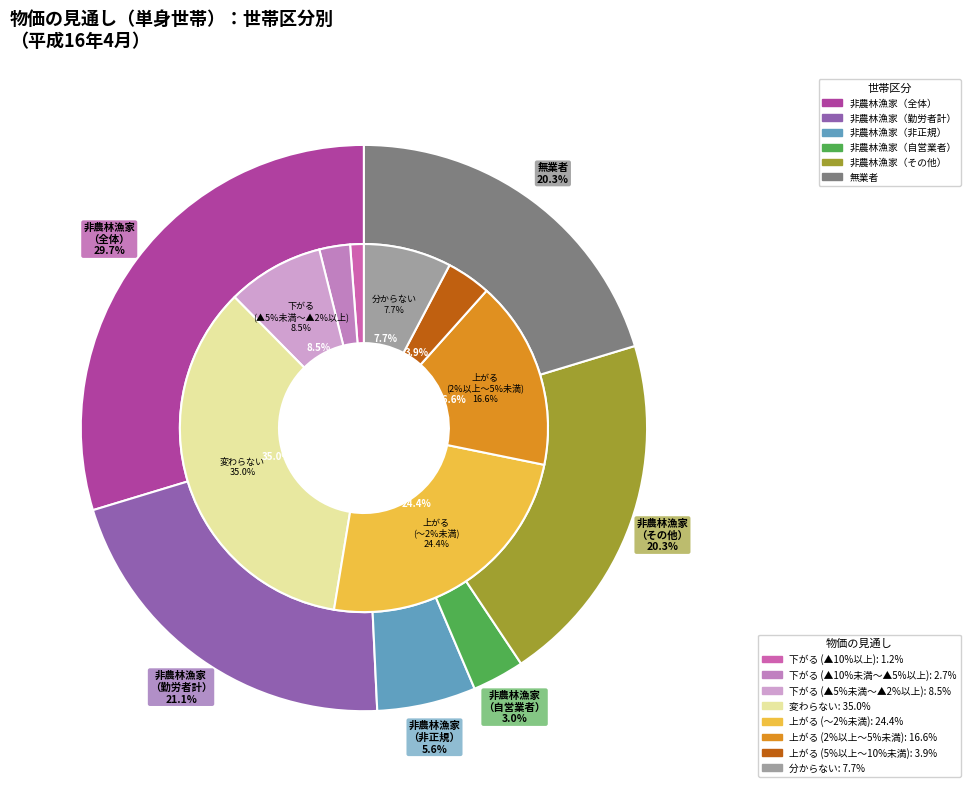

Which has a higher value, 無業者 or 非農林漁家（勤労者のうち非正規雇用）?

無業者